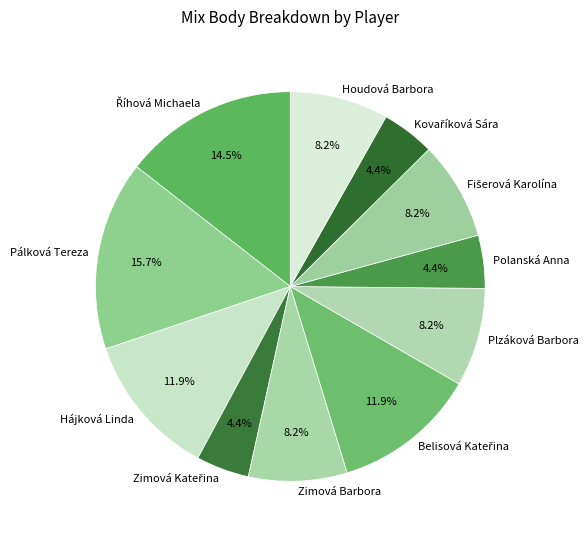

What is the largest slice in the pie chart?

Pálková Tereza